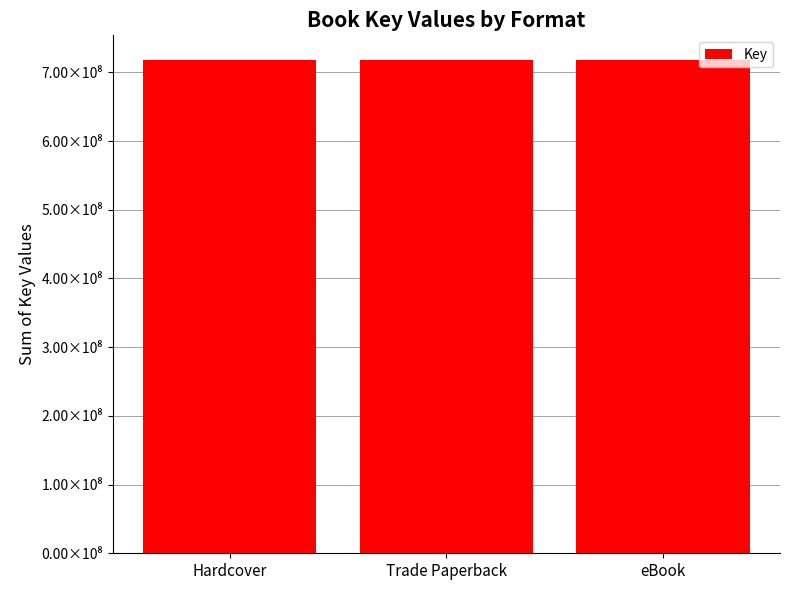

True or false: the data shows 801131172 at Hardcover.

False